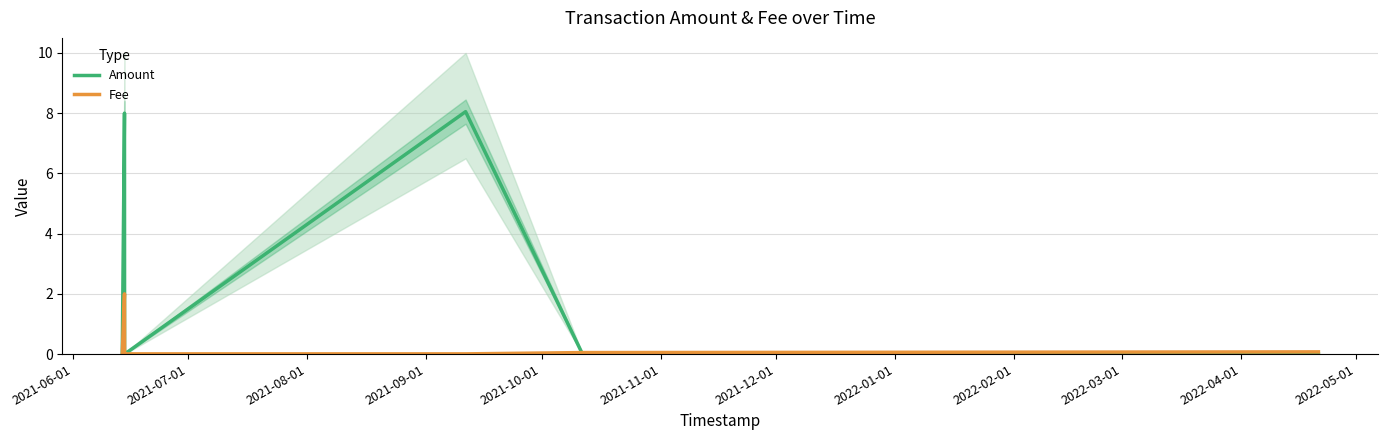

How many interior local peaks does the Fee series have?

1